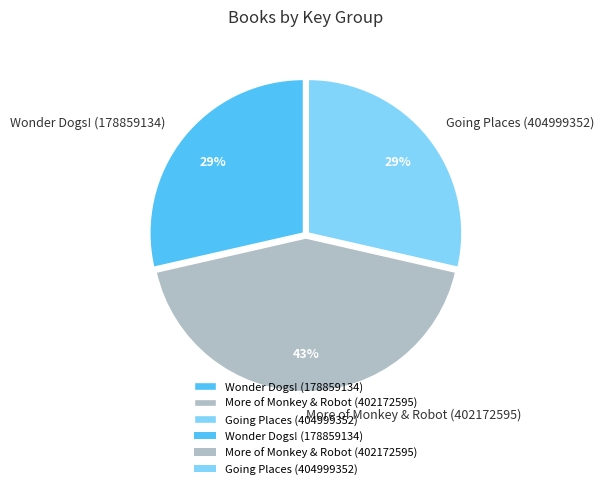

The Wonder Dogs! (178859134) slice represents 29% of the pie. True or false?

True